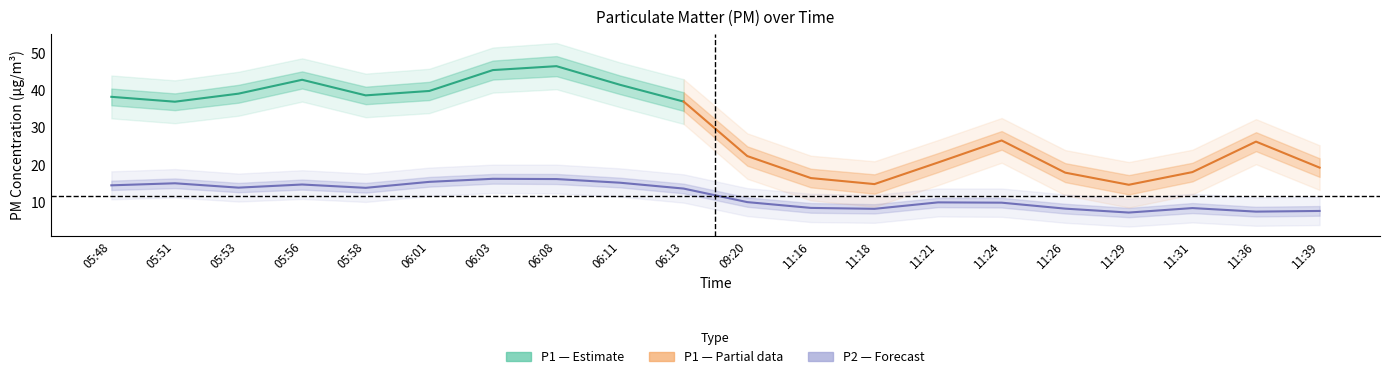

What is the sum of all values?

235.0